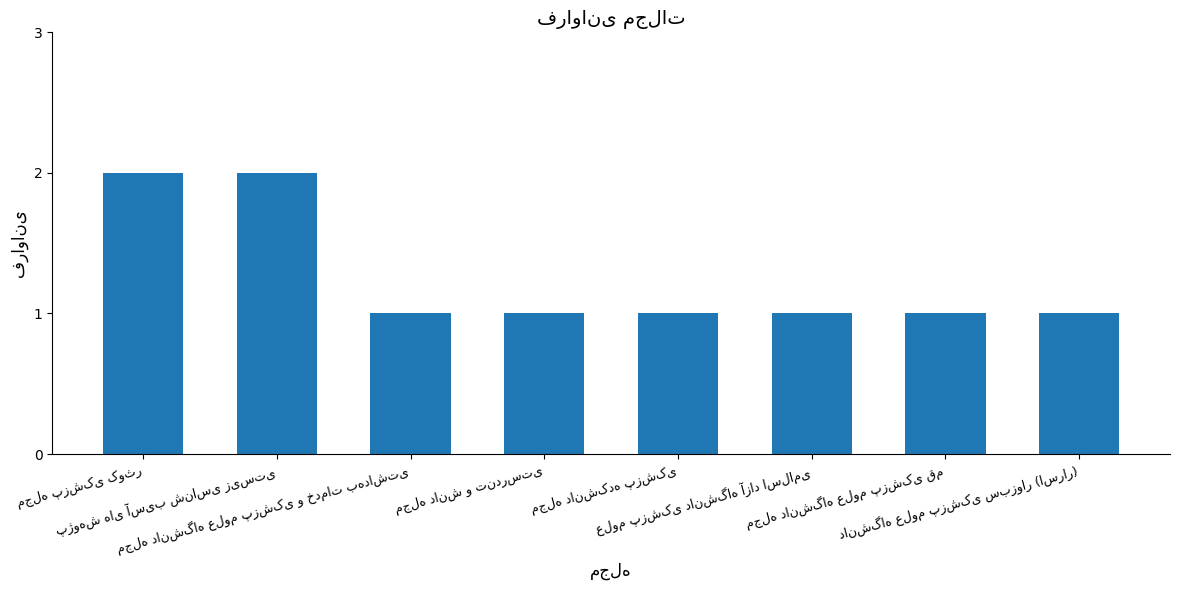

Reading left to right, transcribe all the data shown in this chart.

2	2	1	1	1	1	1	1